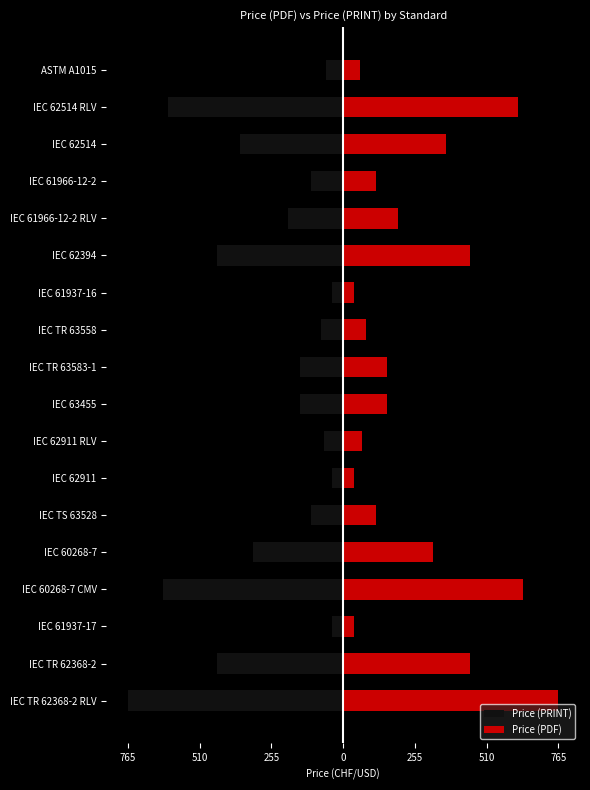

What is the sum of all Price (PRINT) values?

-4676